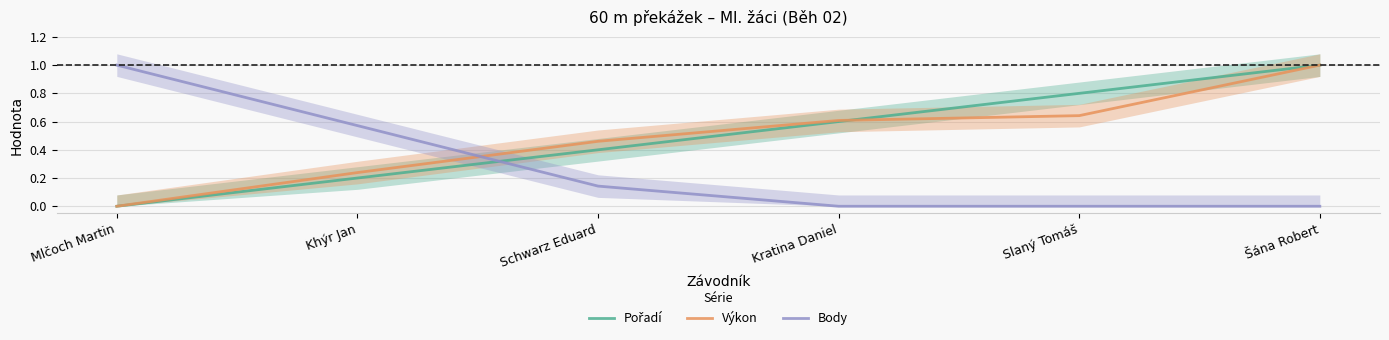

What is the difference between the highest and lowest values at Mlčoch Martin?

1.0